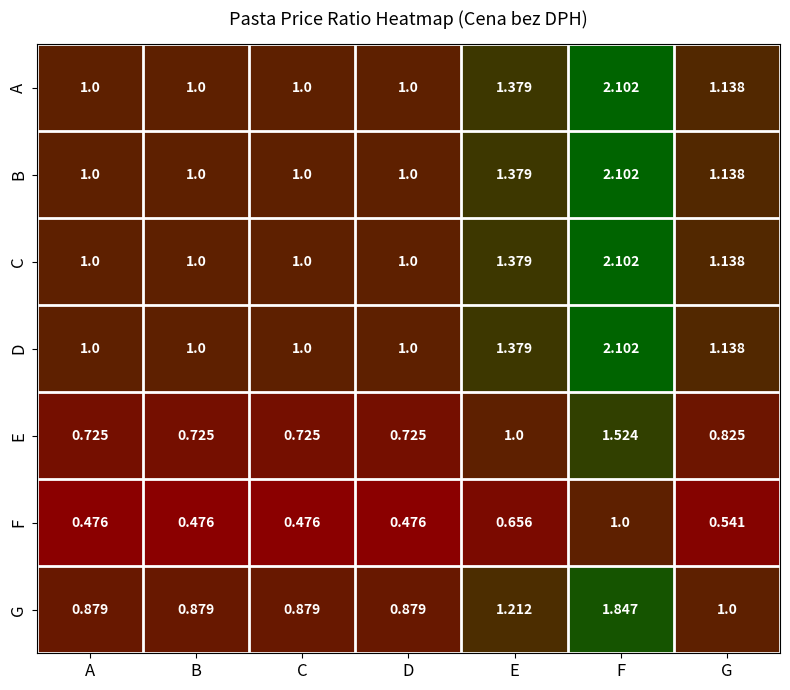

At which label does D reach its peak?

F